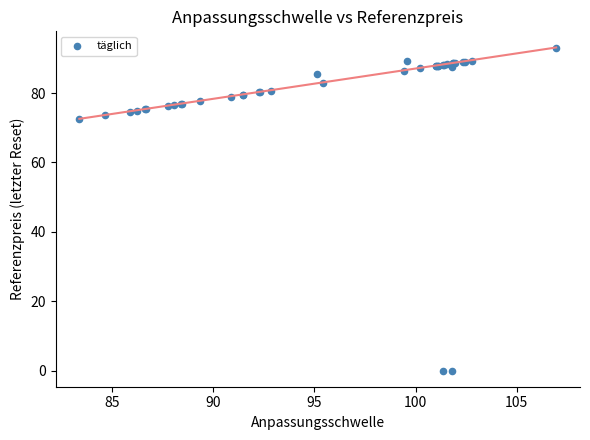

What Y value in the scatter plot is closest to 46?

72.5